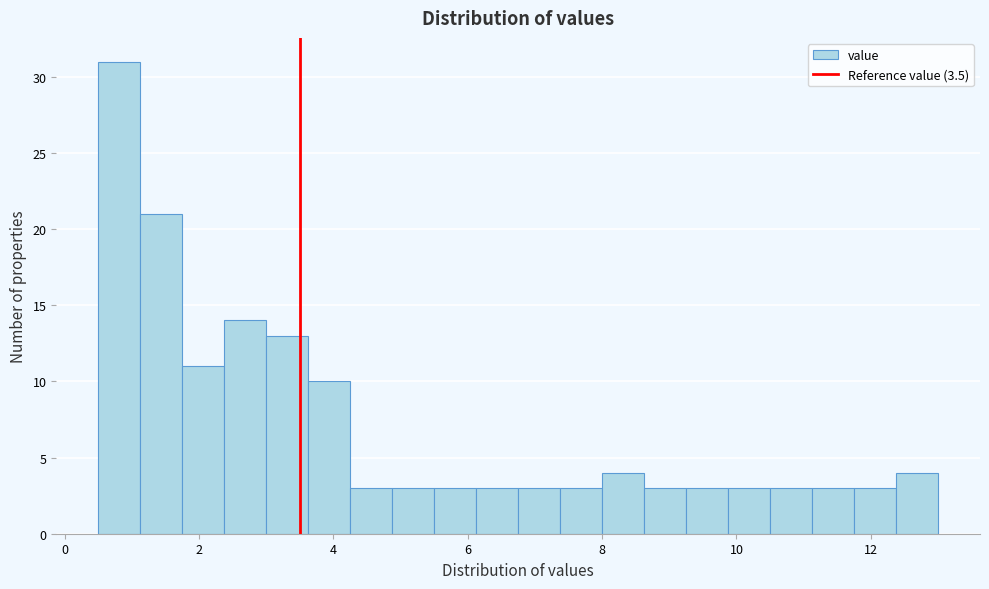

Around what value on the x-axis is the tallest bar? Give the approximate position of its centre, as read against the axis.

0.8